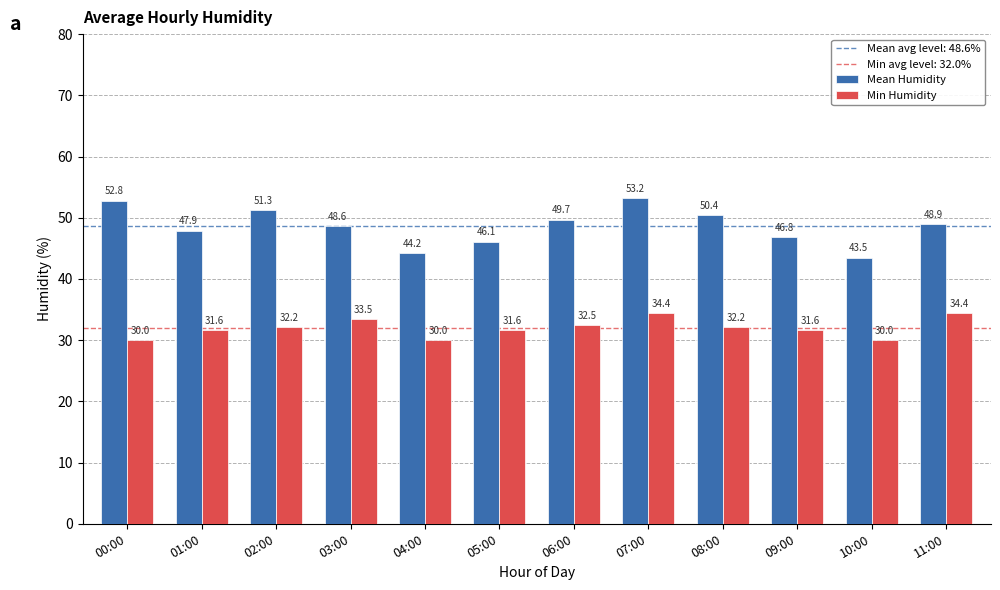

What is the difference between the highest and lowest values at 02:00?

19.1